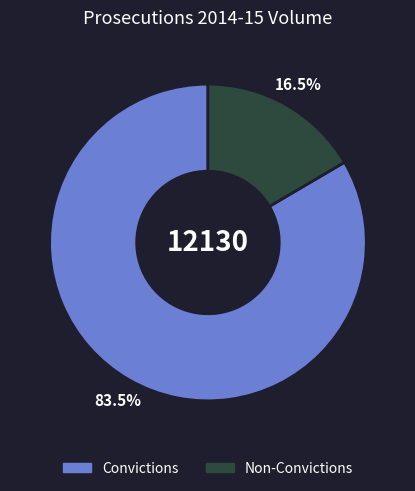

What is the largest slice in the pie chart?

Convictions